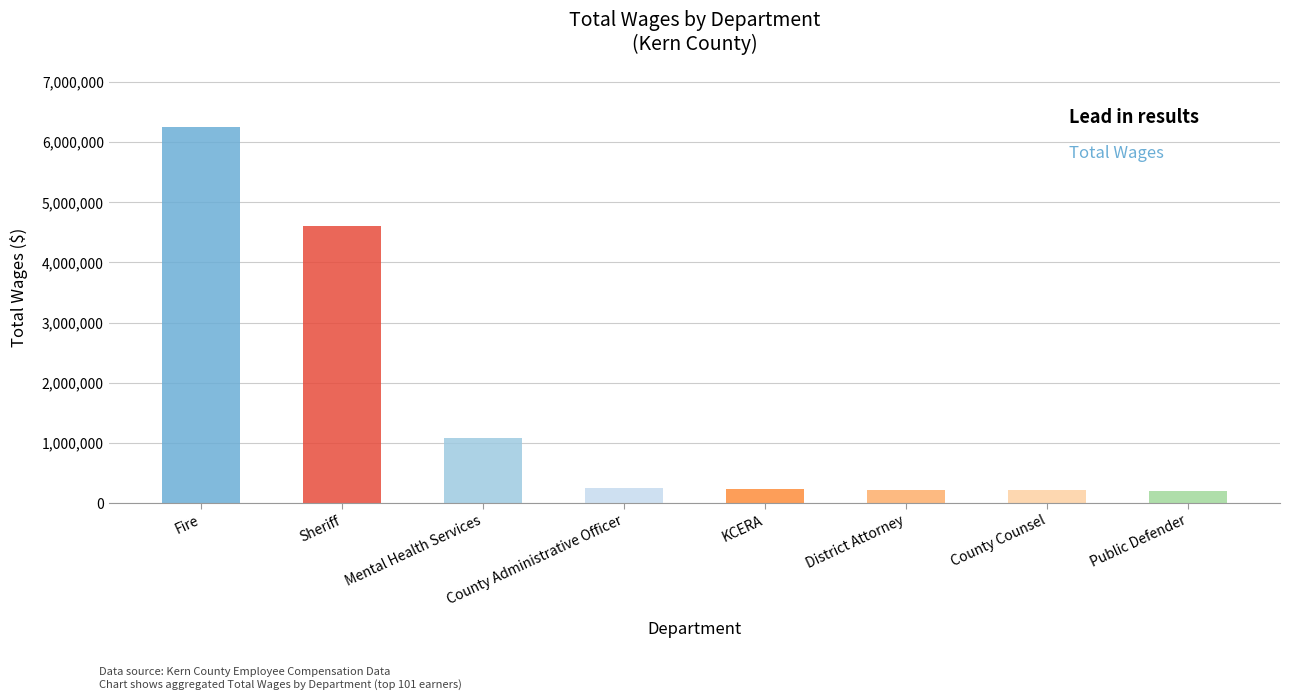

What is the maximum value shown in the chart?

6243682